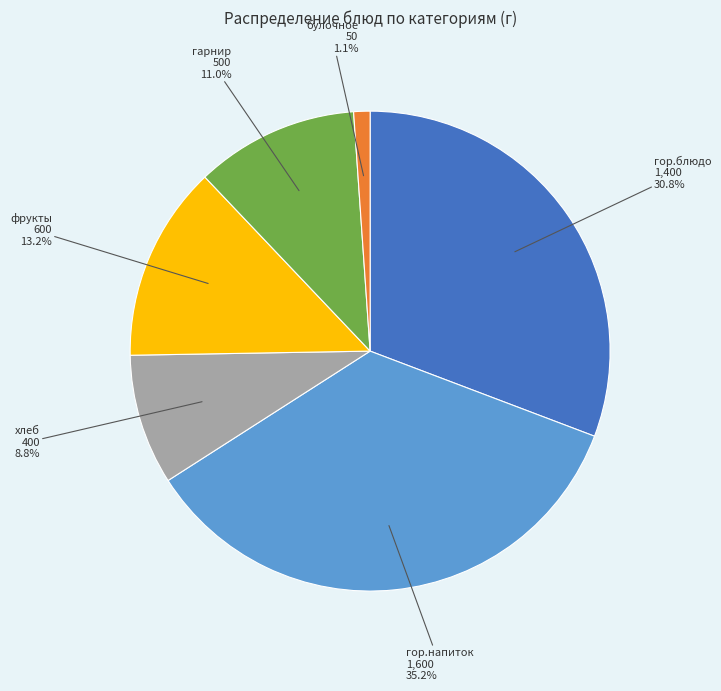

Is there any slice that represents more than half of the pie?

No